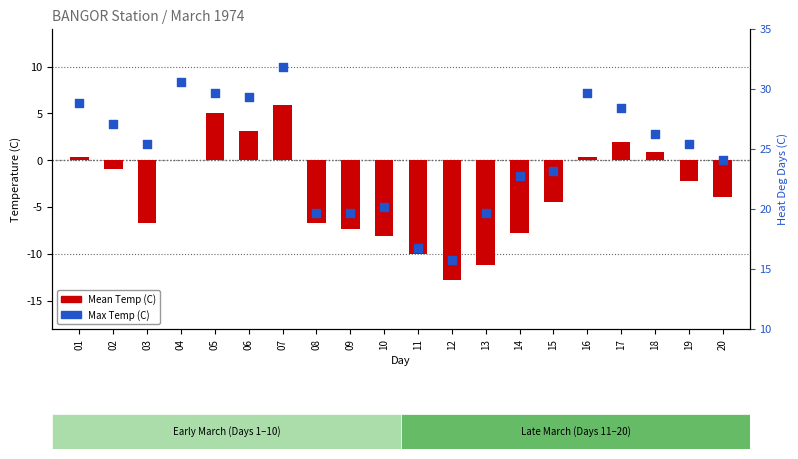

What is the total value across all series at 09?

12.4